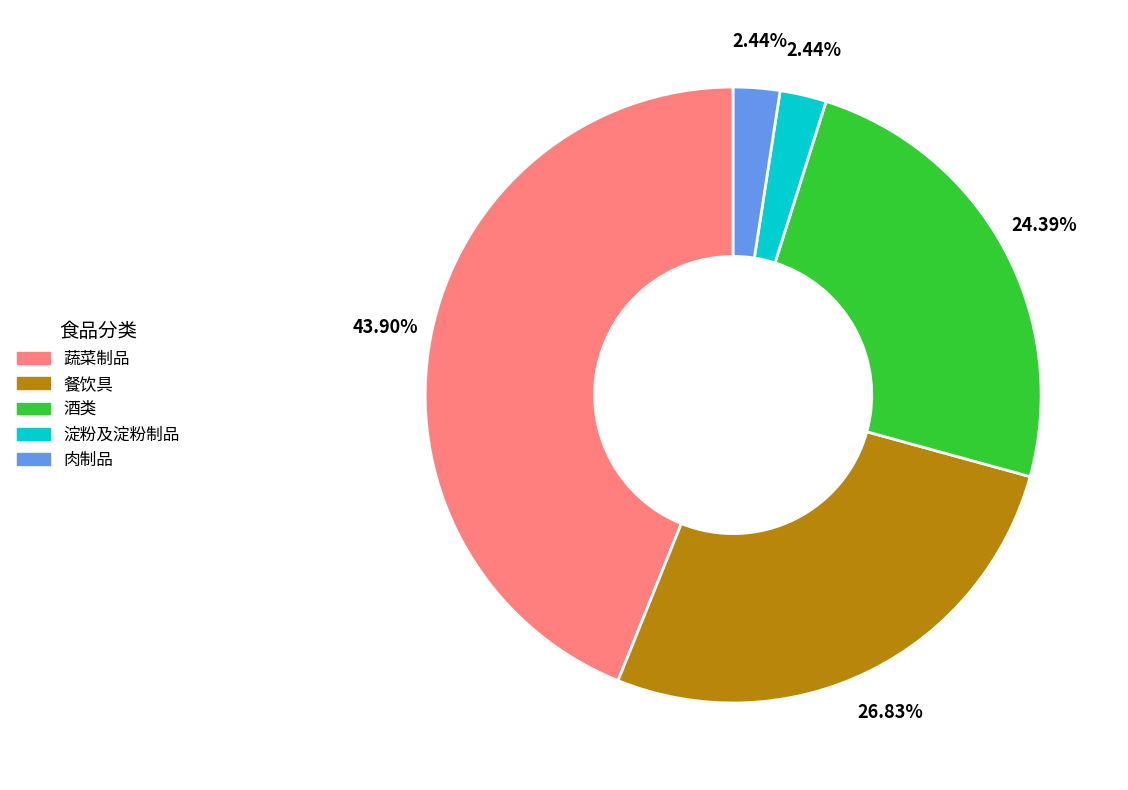

Combined, what portion of the pie is 蔬菜制品 and 餐饮具?

70.7%